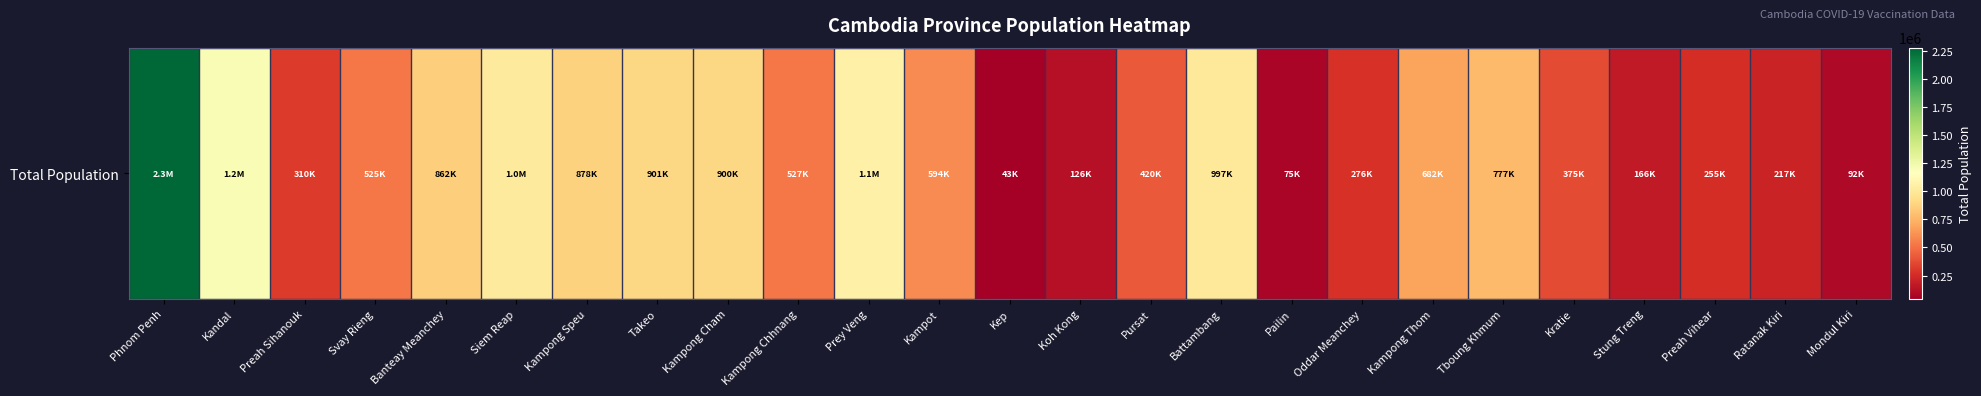

The value at Kampong Chhnang is 527027. True or false?

True